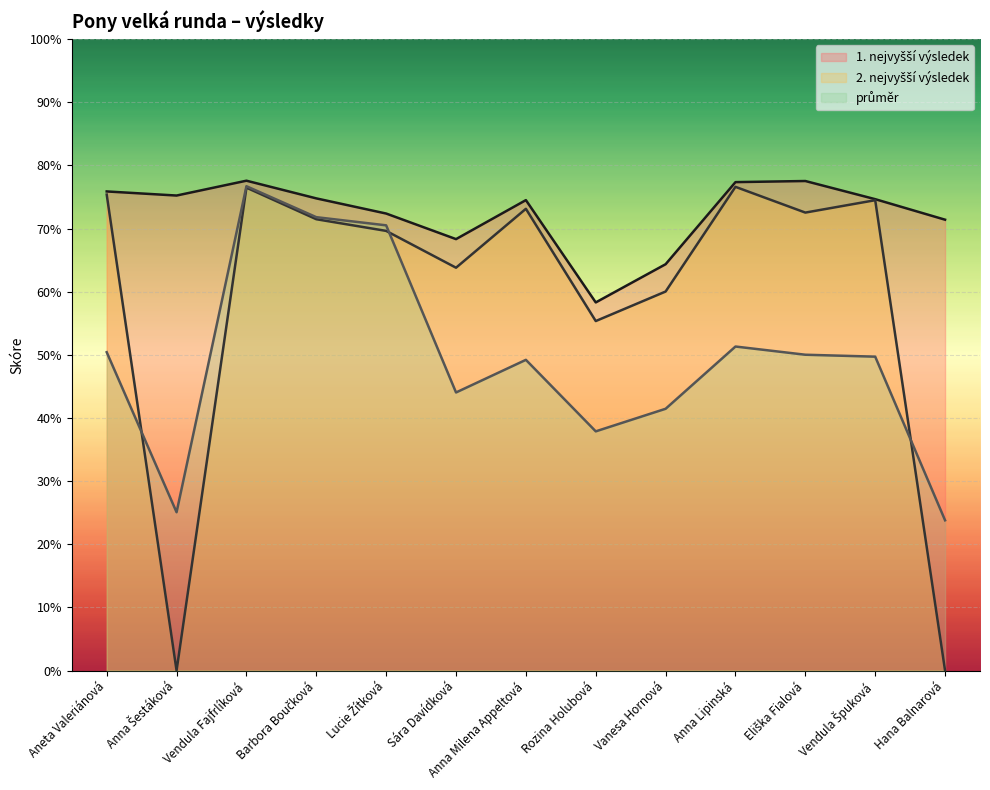

How many data points in 2. nejvyšší výsledek are above 71?

7